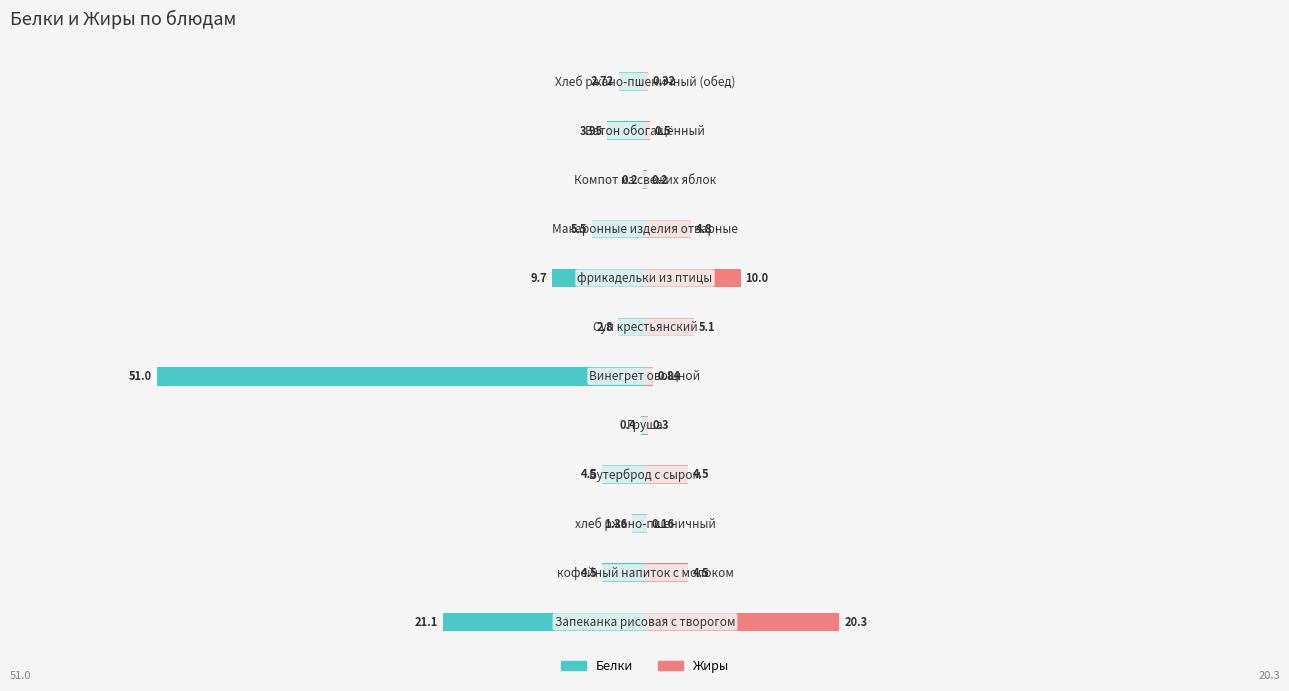

How many groups of bars are there?

12